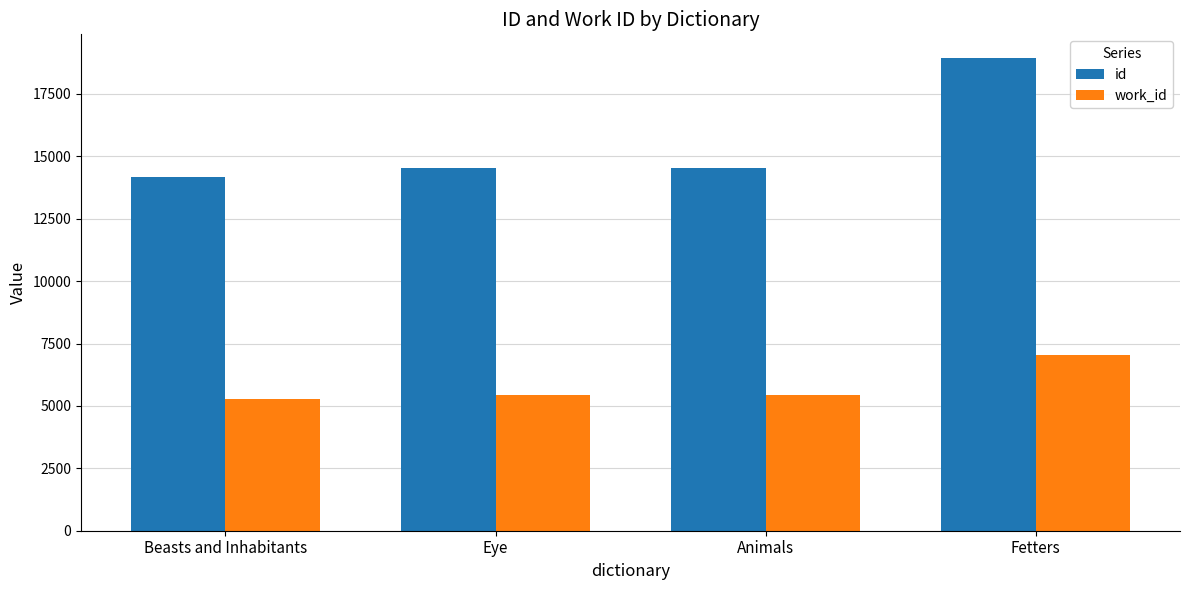

What is the difference between the highest and lowest values at Fetters?

11915